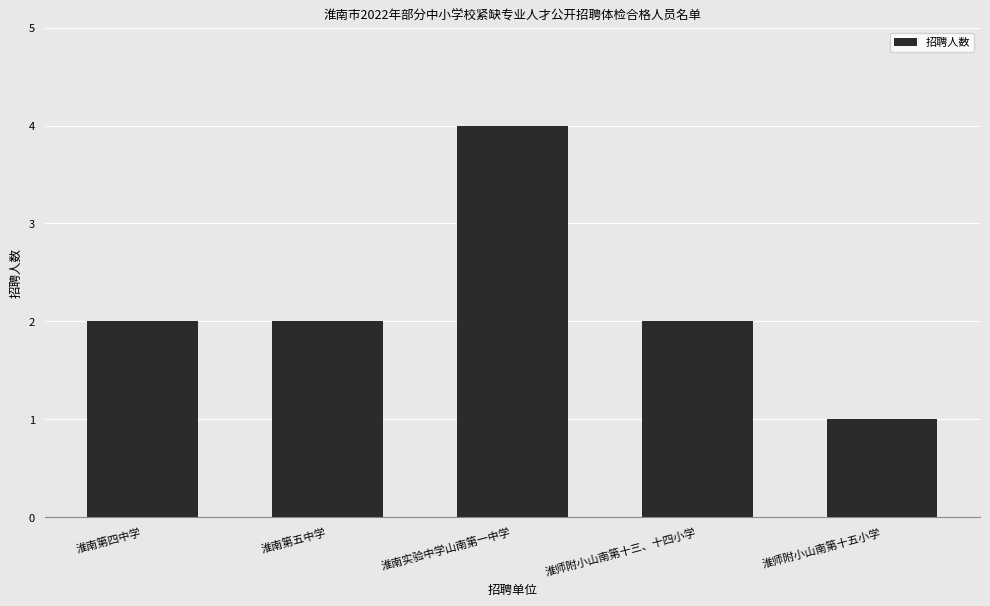

Does the chart contain any negative values?

No